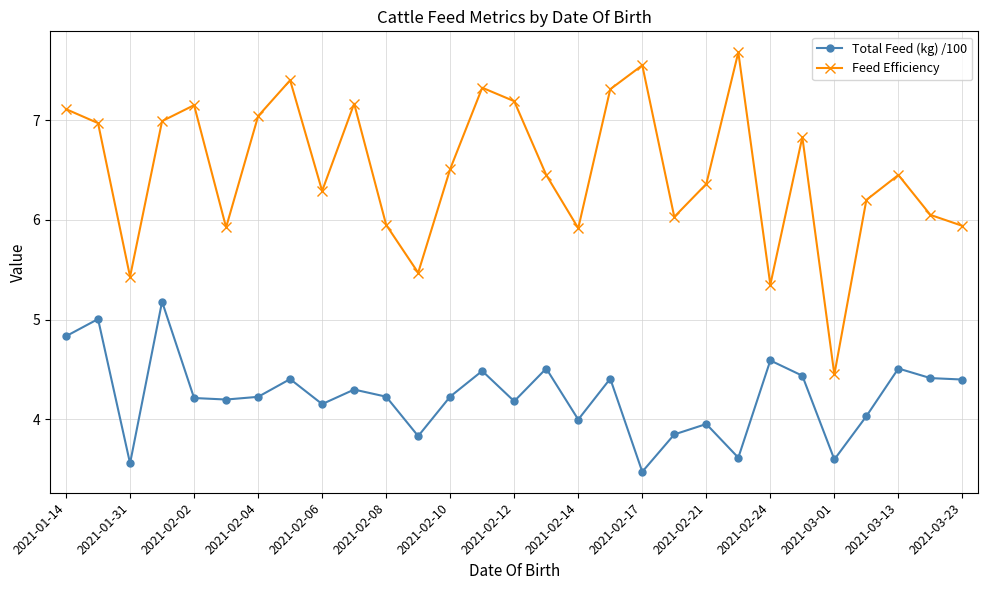

True or false: Feed Efficiency and Total Feed (kg) /100 cross at least once.

False